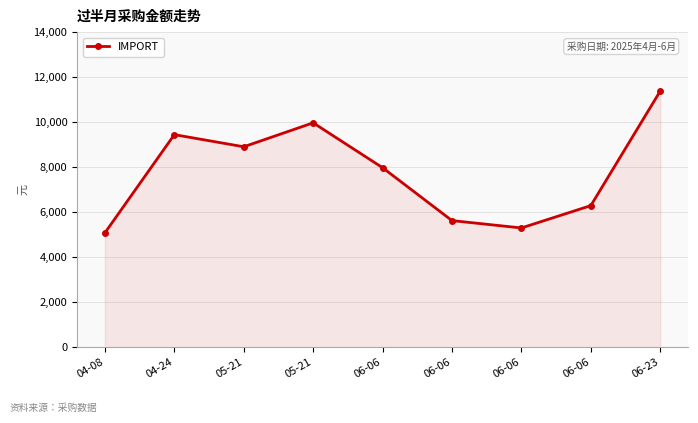

How many series are shown in this chart?

1